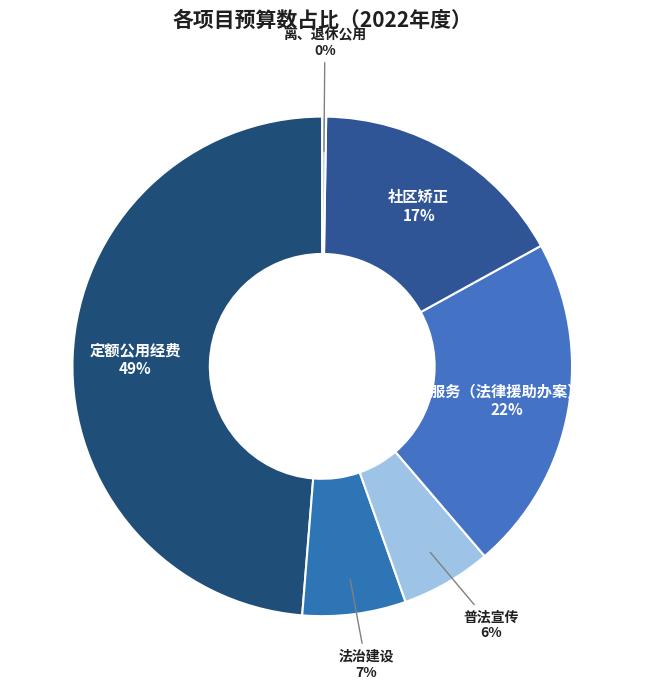

True or false: 社区矫正 accounts for 17% of the total.

True